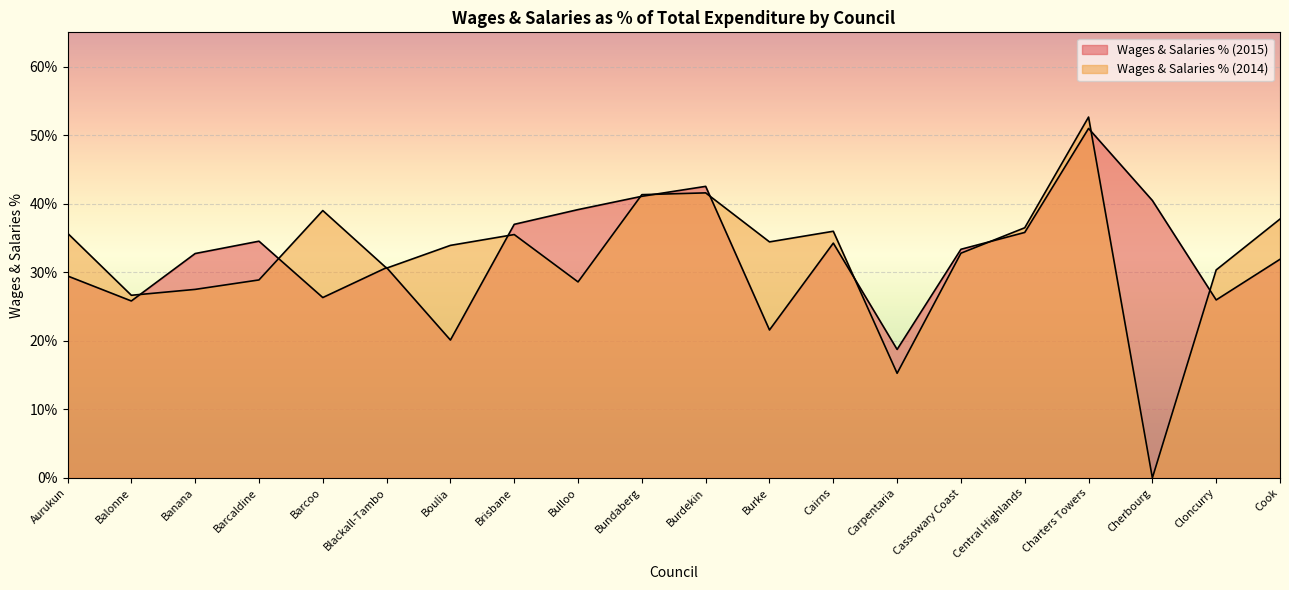

Reading left to right, extract all data points from this chart.

Wages & Salaries % (2015): Aurukun=0.3	Balonne=0.3	Banana=0.3	Barcaldine=0.3	Barcoo=0.3	Blackall-Tambo=0.3	Boulia=0.2	Brisbane=0.4	Bulloo=0.4	Bundaberg=0.4	Burdekin=0.4	Burke=0.2	Cairns=0.3	Carpentaria=0.2	Cassowary Coast=0.3	Central Highlands=0.4	Charters Towers=0.5	Cherbourg=0.4	Cloncurry=0.3	Cook=0.3
Wages & Salaries % (2014): Aurukun=0.4	Balonne=0.3	Banana=0.3	Barcaldine=0.3	Barcoo=0.4	Blackall-Tambo=0.3	Boulia=0.3	Brisbane=0.4	Bulloo=0.3	Bundaberg=0.4	Burdekin=0.4	Burke=0.3	Cairns=0.4	Carpentaria=0.2	Cassowary Coast=0.3	Central Highlands=0.4	Charters Towers=0.5	Cherbourg=0.0	Cloncurry=0.3	Cook=0.4